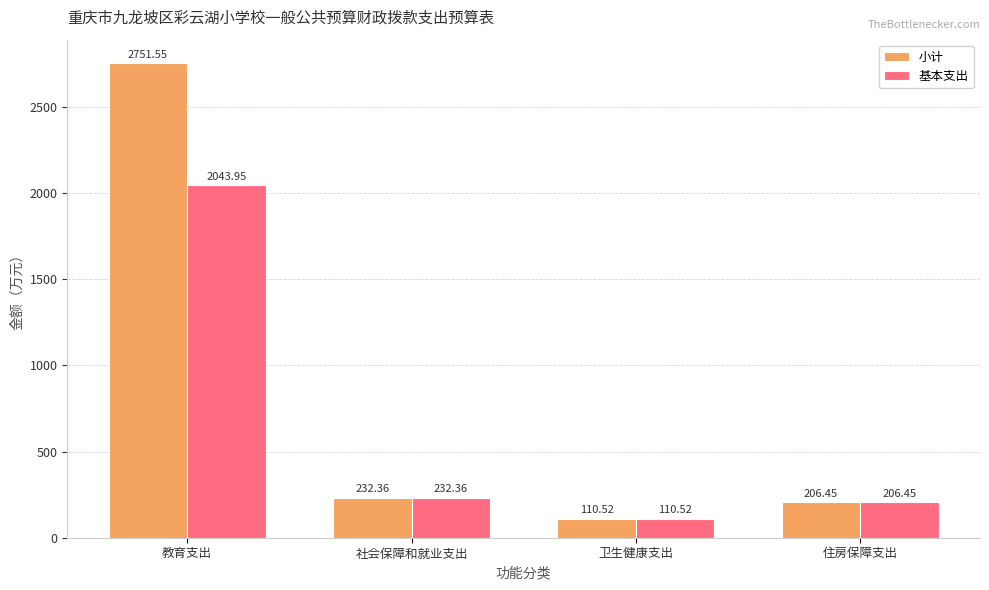

At which label does 小计 reach its peak?

教育支出